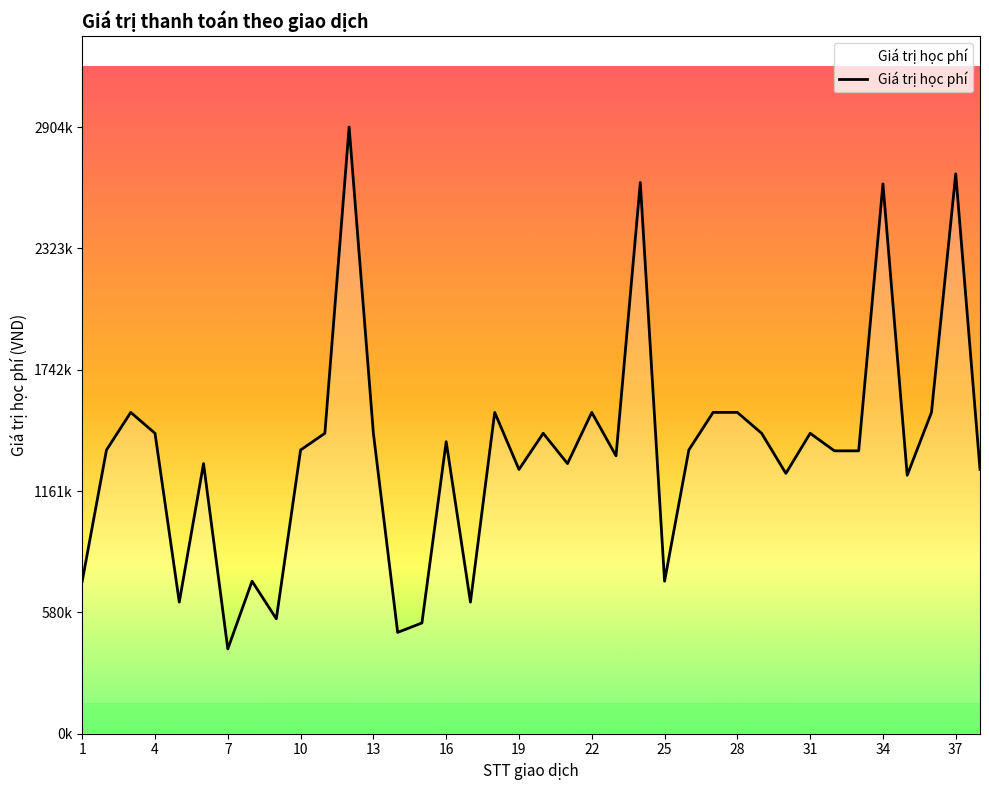

Does the chart have visible grid lines?

No